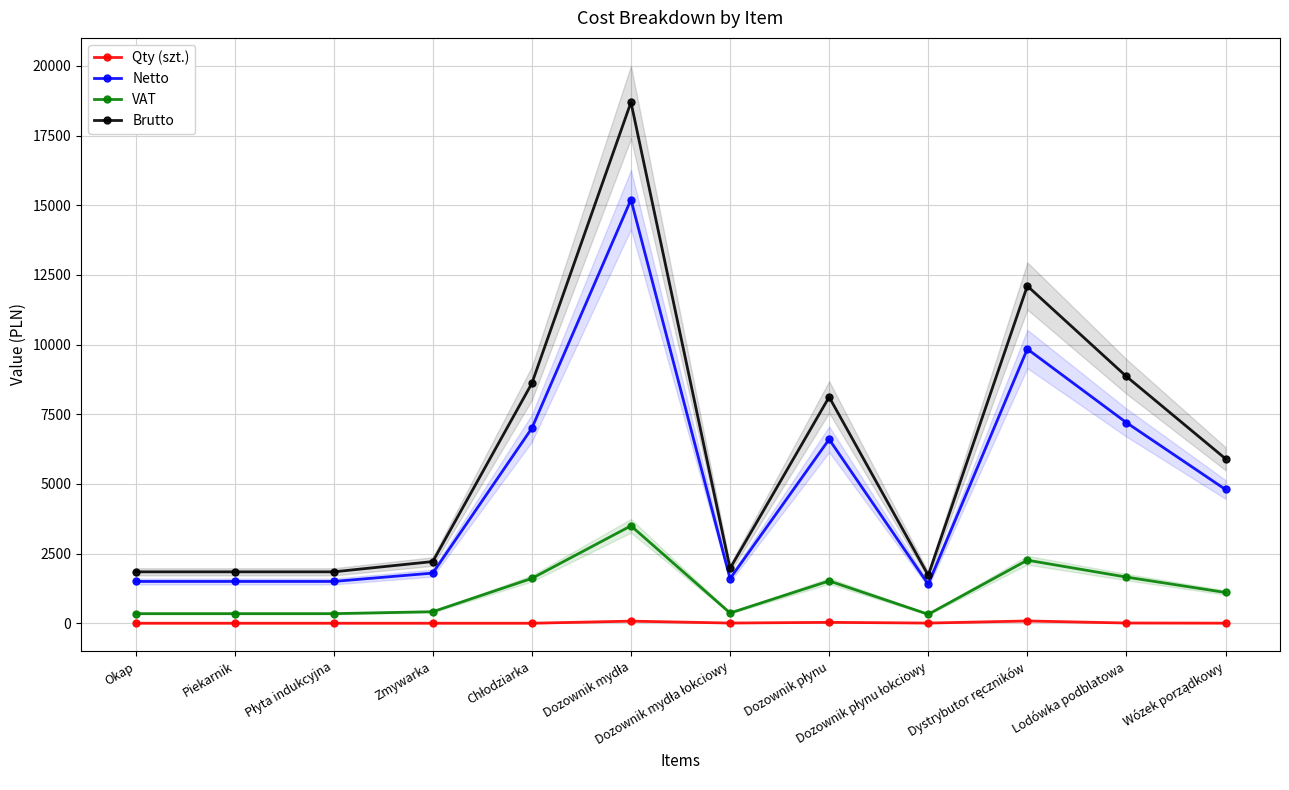

At which category does the chart reach its peak across all series?

Dozownik mydła